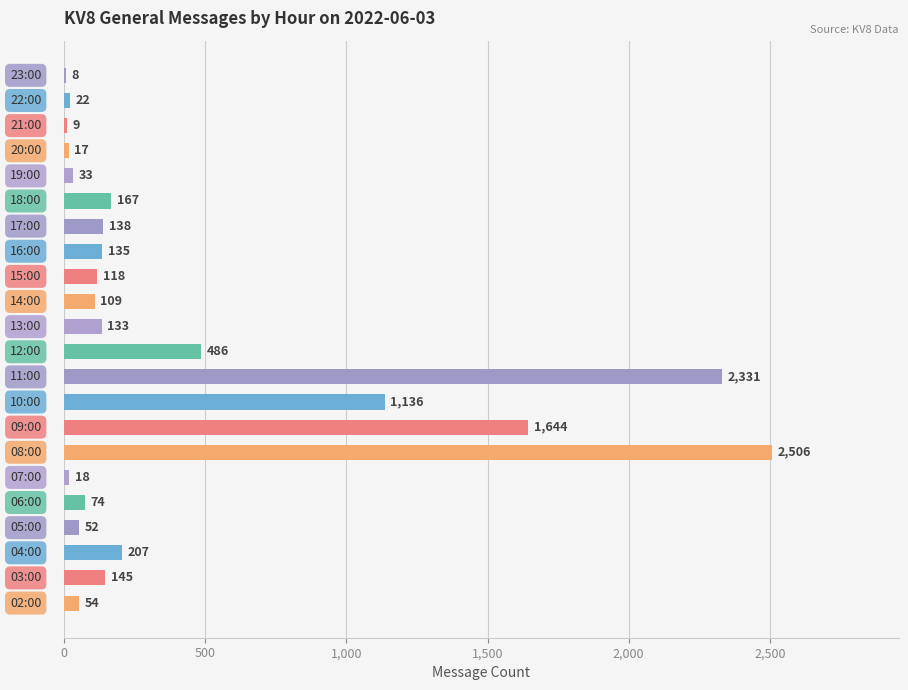

What is the greatest value displayed?

2506